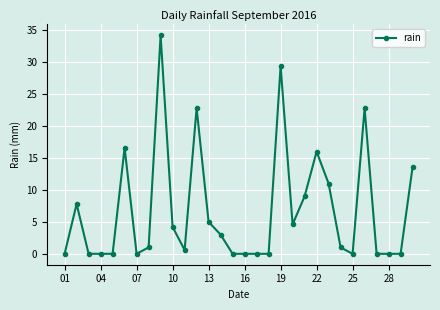

Reading right to left, what are all the values shown in this chart?

13.6	0.0	0.0	0.0	22.8	0.0	1.0	11.0	16.0	9.0	4.6	29.4	0.0	0.0	0.0	0.0	3.0	5.0	22.8	0.6	4.2	34.2	1.0	0.0	16.6	0.0	0.0	0.0	7.8	0.0